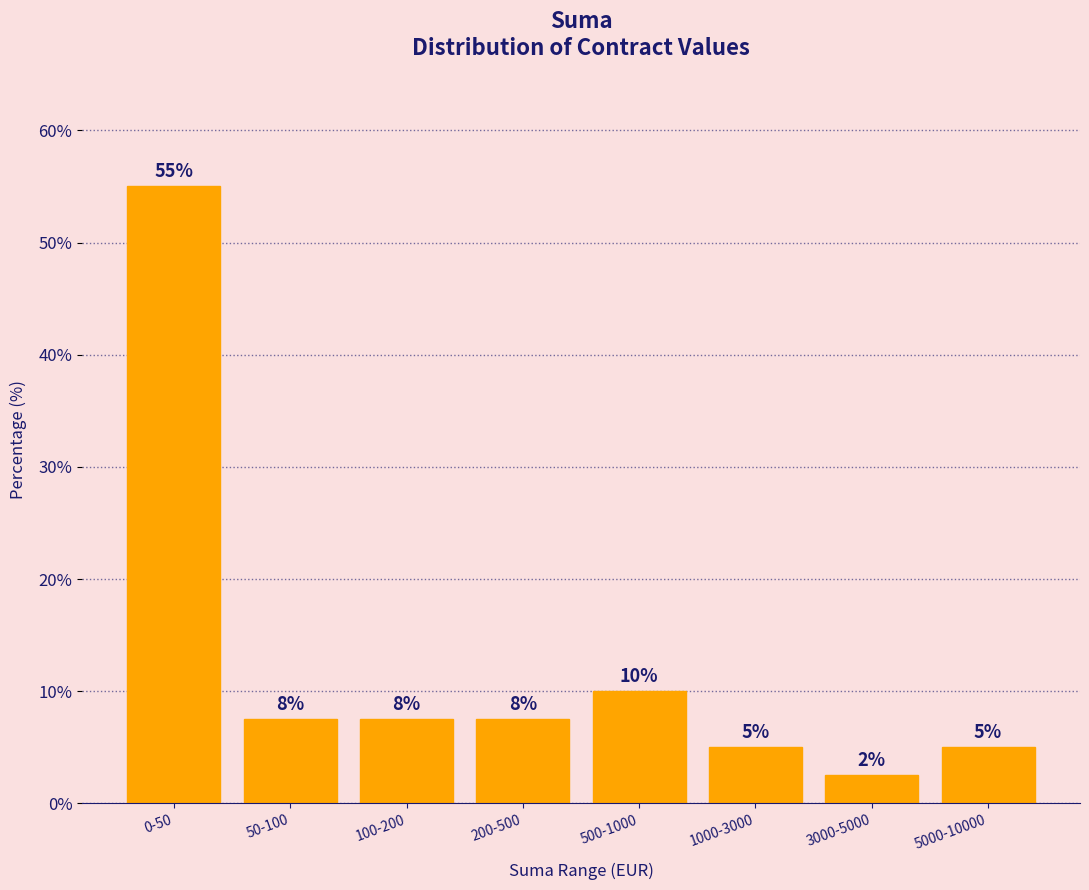

Where is the data nearest to the value 28?

500-1000